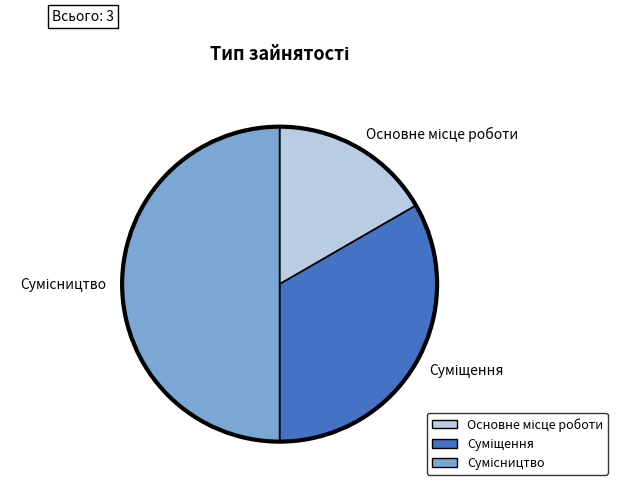

How many slices are in this pie chart?

3